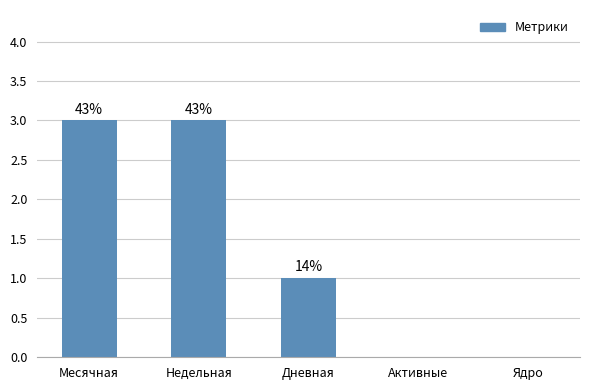

Are the bars horizontal?

No